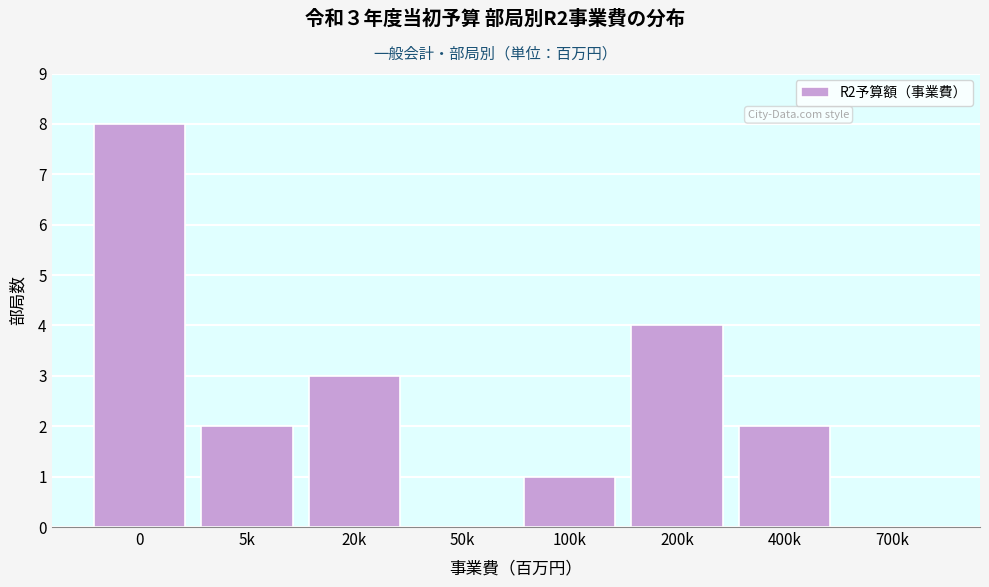

Reading left to right, extract all data points from this chart.

0=8	5k=2	20k=3	50k=0	100k=1	200k=4	400k=2	700k=0